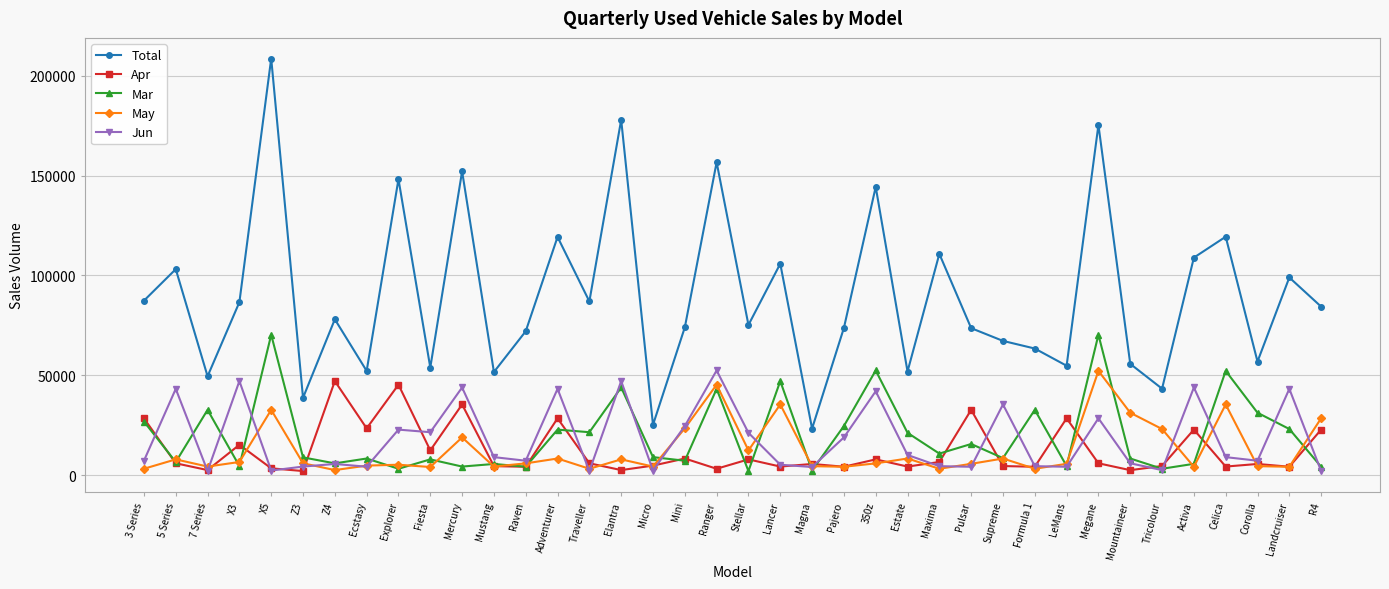

The Total series shows 82188 at Mustang. True or false?

False